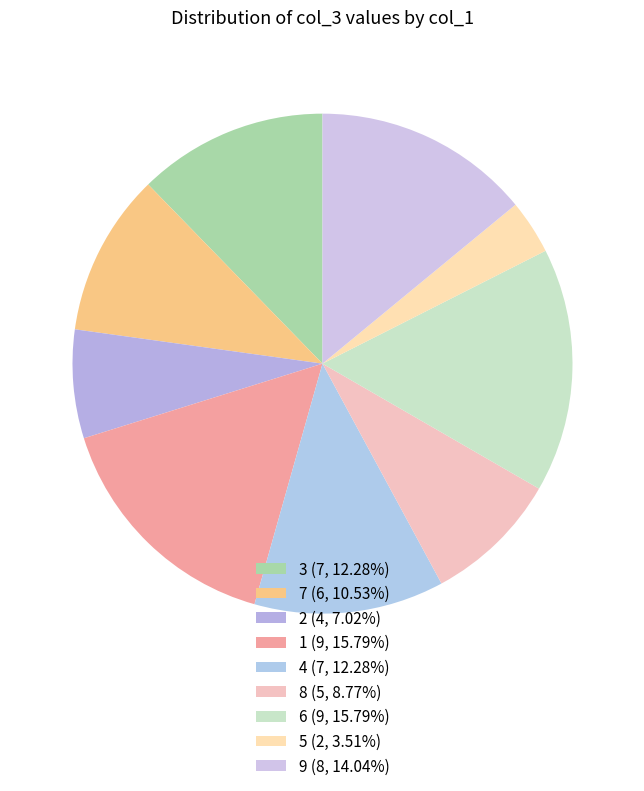

How many slices are in this pie chart?

9